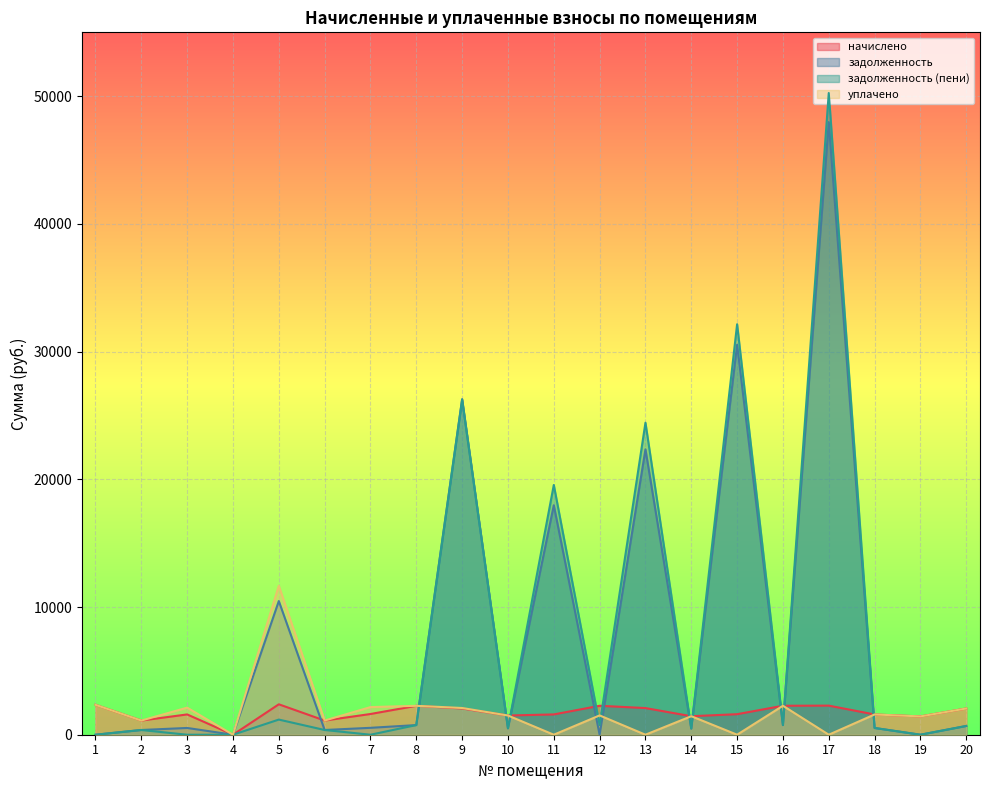

What is the value of the уплачено point at the 20th from the left?

2053.7